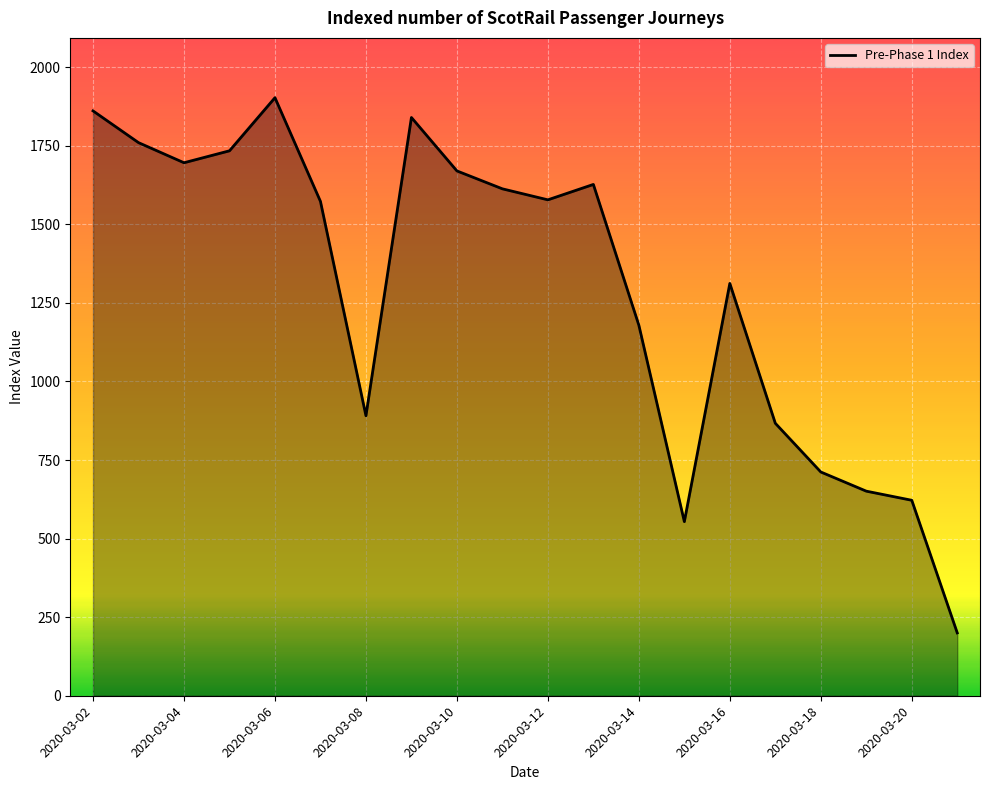

What is the difference between the maximum and minimum values?

1703